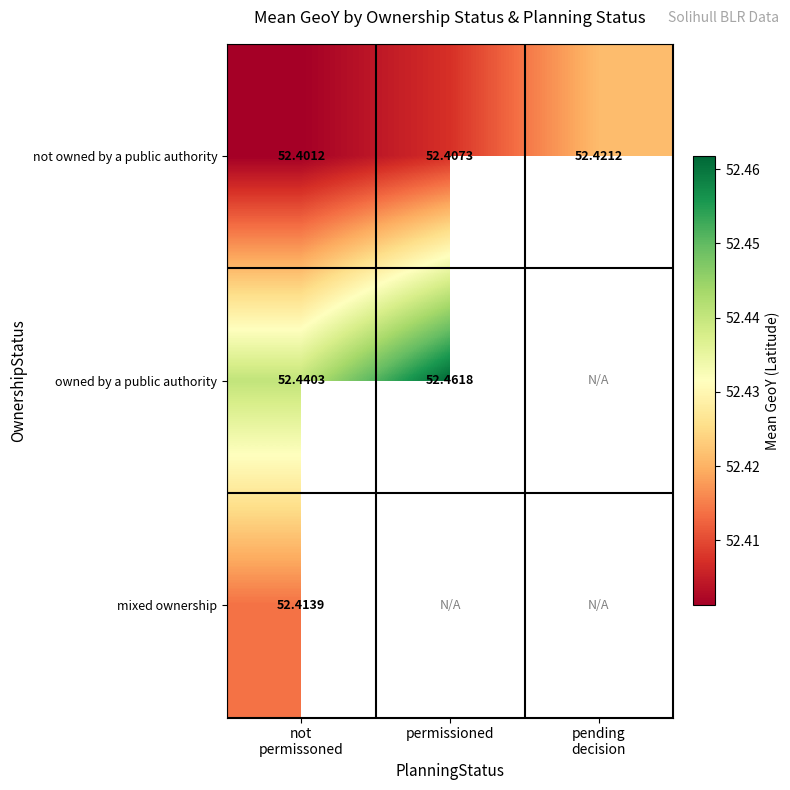

How many not owned by a public authority values are between 52 and 53?

3